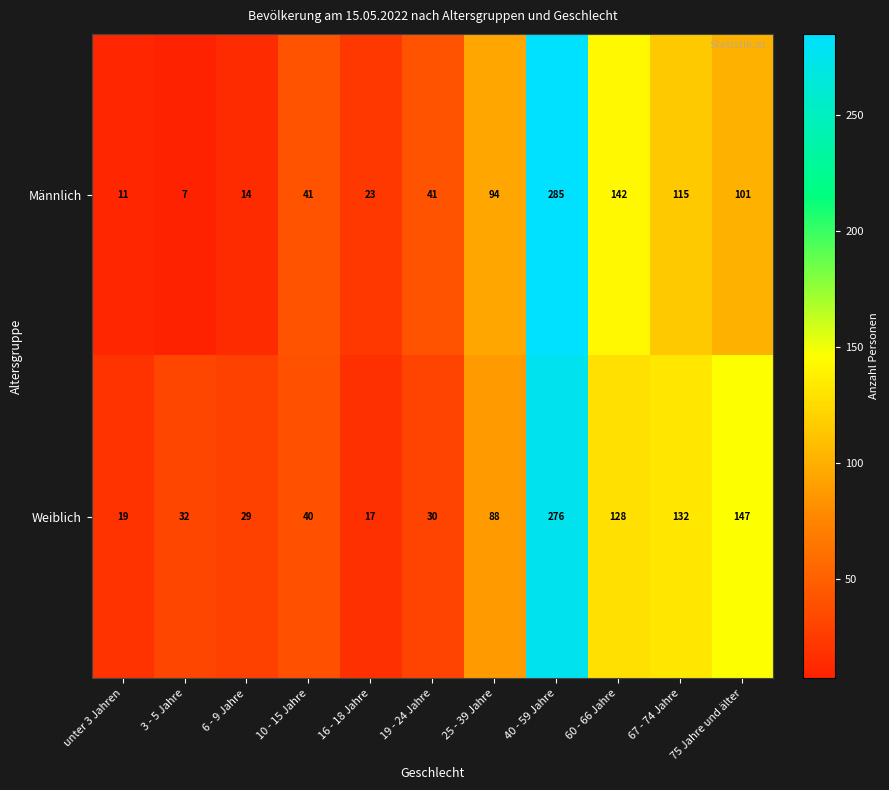

What is the sum of the Männlich values at 40 - 59 Jahre and 10 - 15 Jahre?

326